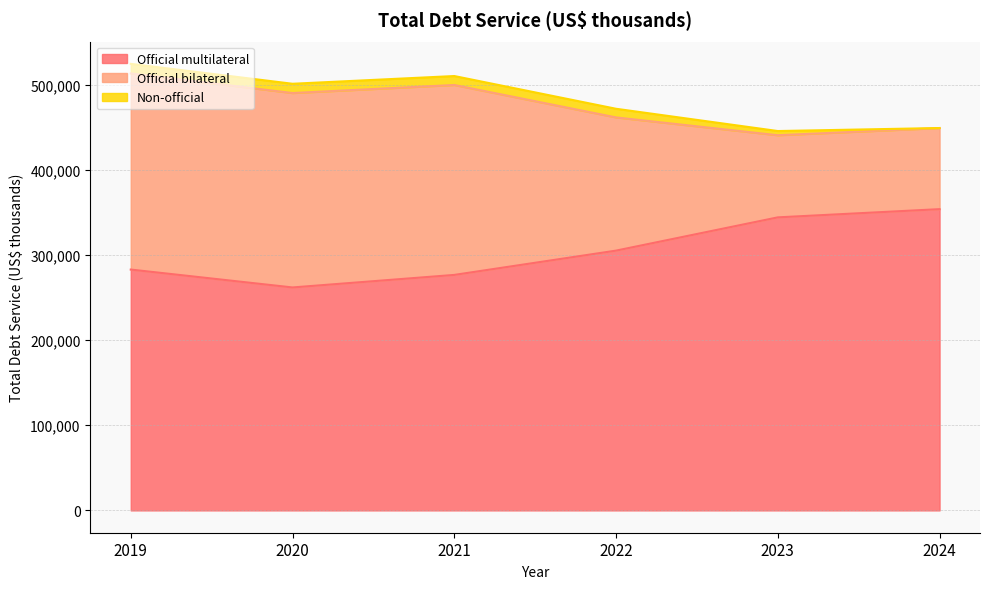

How many data points in Non-official are less than 10520?

3